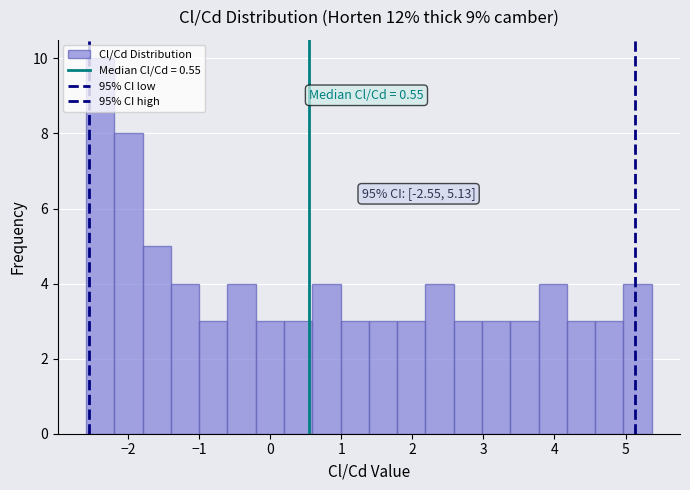

Read against the x-axis, roughly where is the centre of the tallest bar?

-2.4